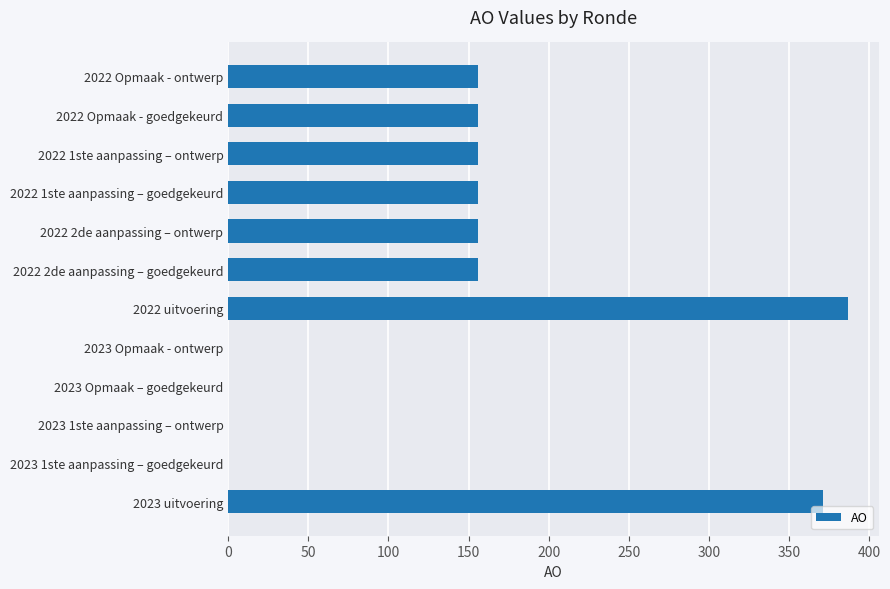

What is the sum of all values?

1694